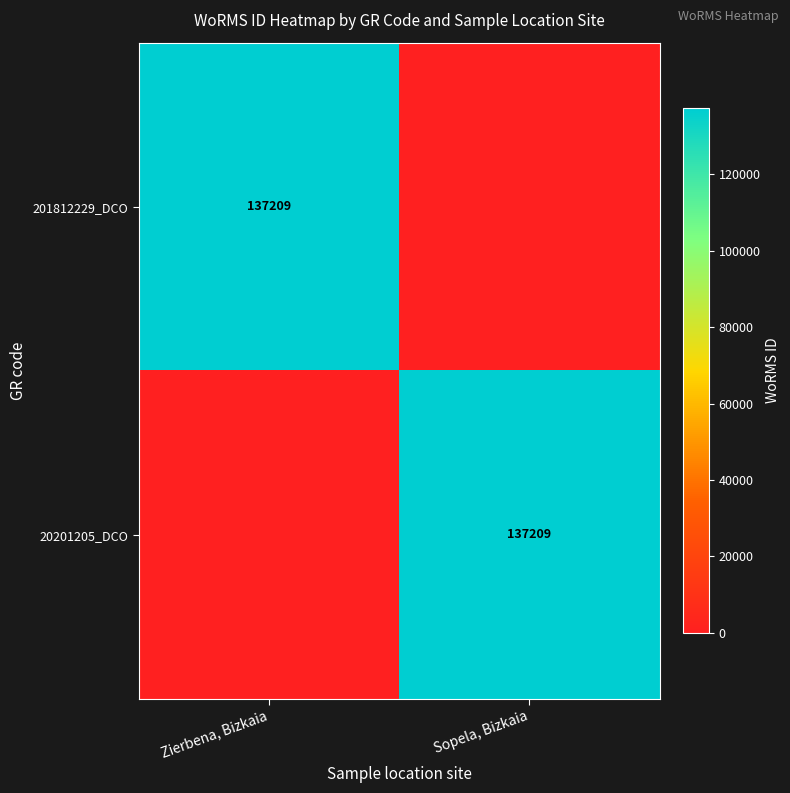

The 201812229_DCO series shows 137209 at Zierbena, Bizkaia. True or false?

True